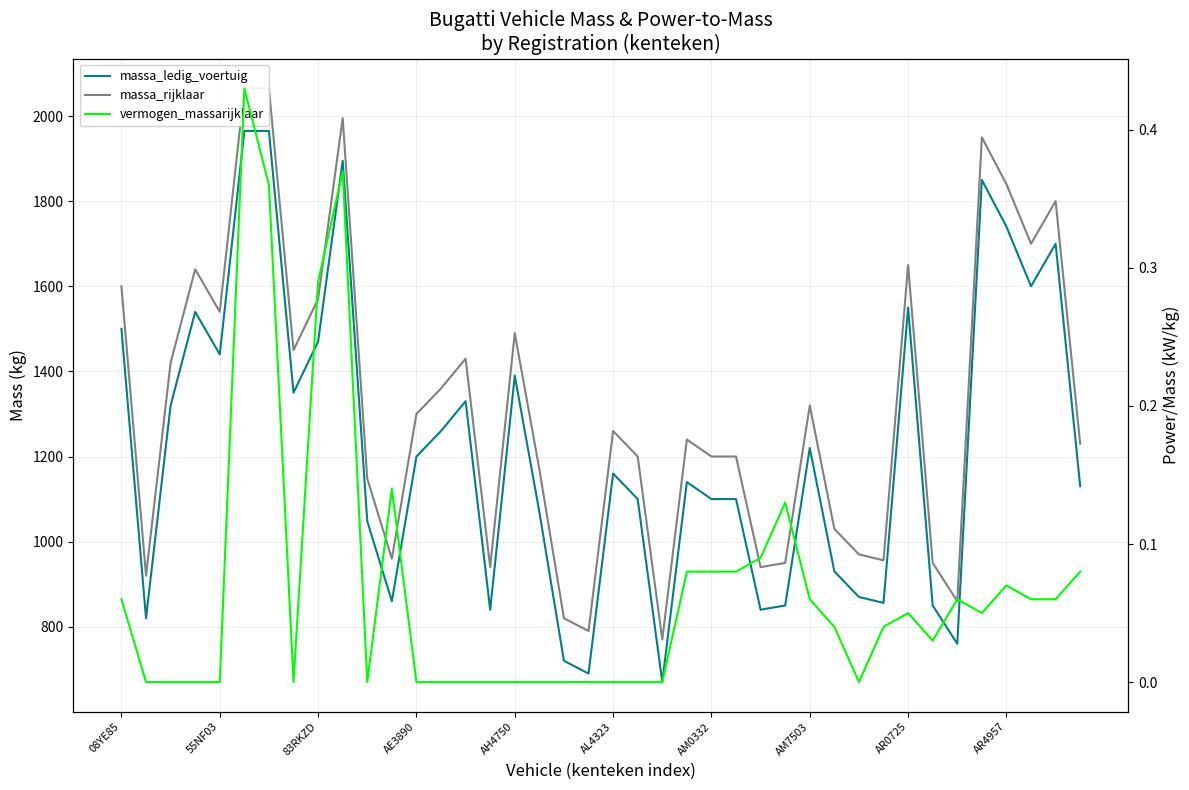

At how many categories does at least one series exceed 630?

40